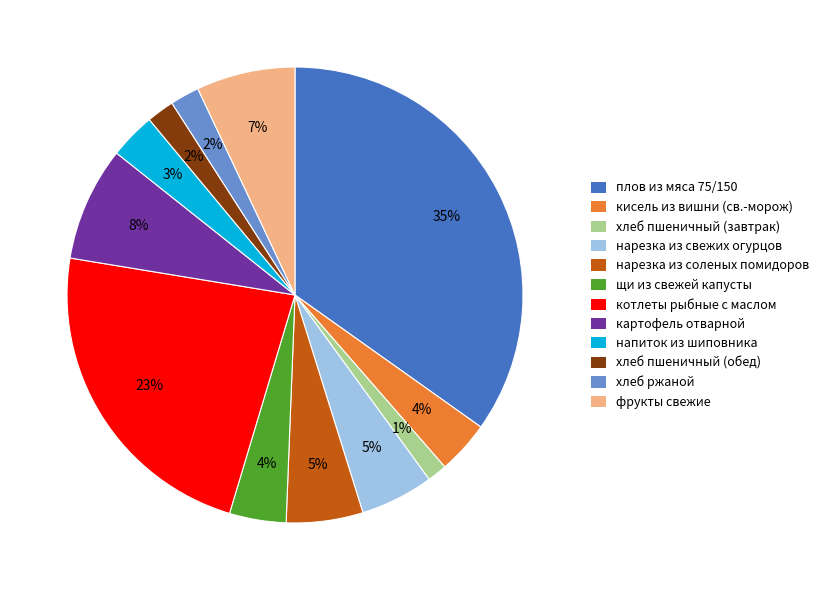

What is the smallest slice in the pie chart?

хлеб пшеничный (завтрак)